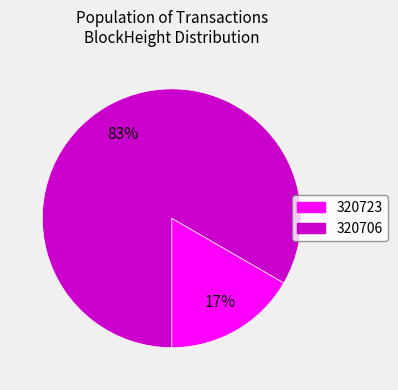

Which category has the smallest portion of the pie?

320723